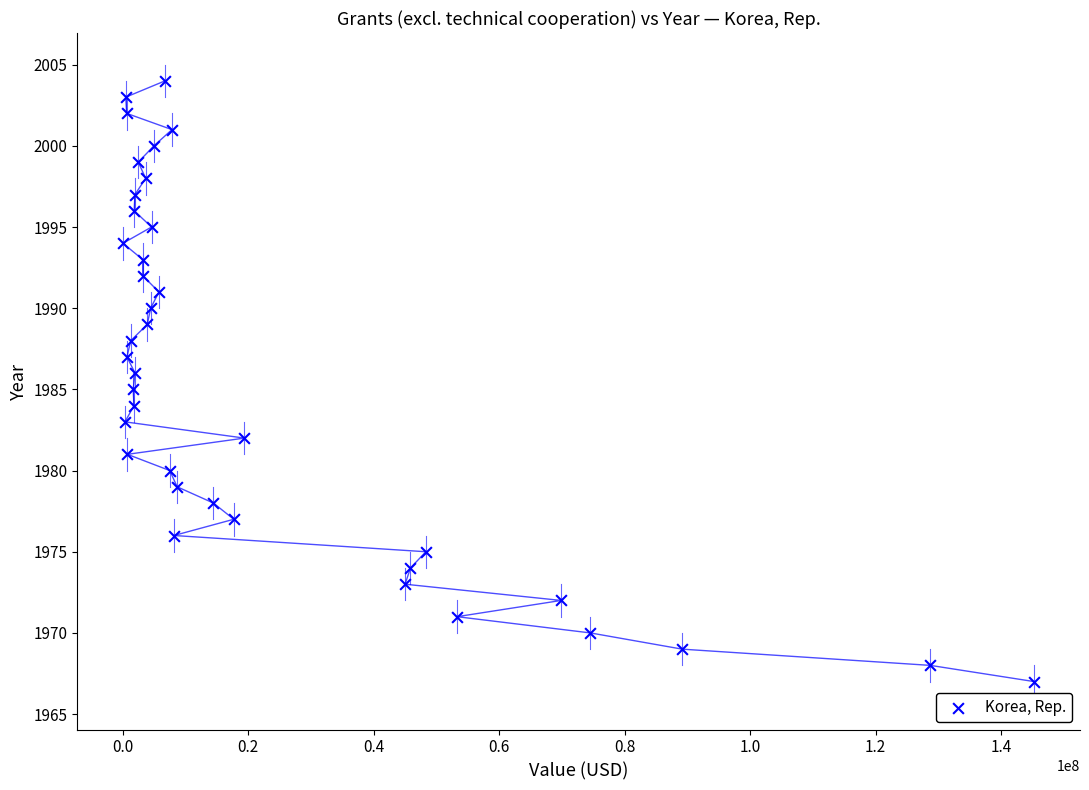

What is the range of Y values (max minus min)?

37